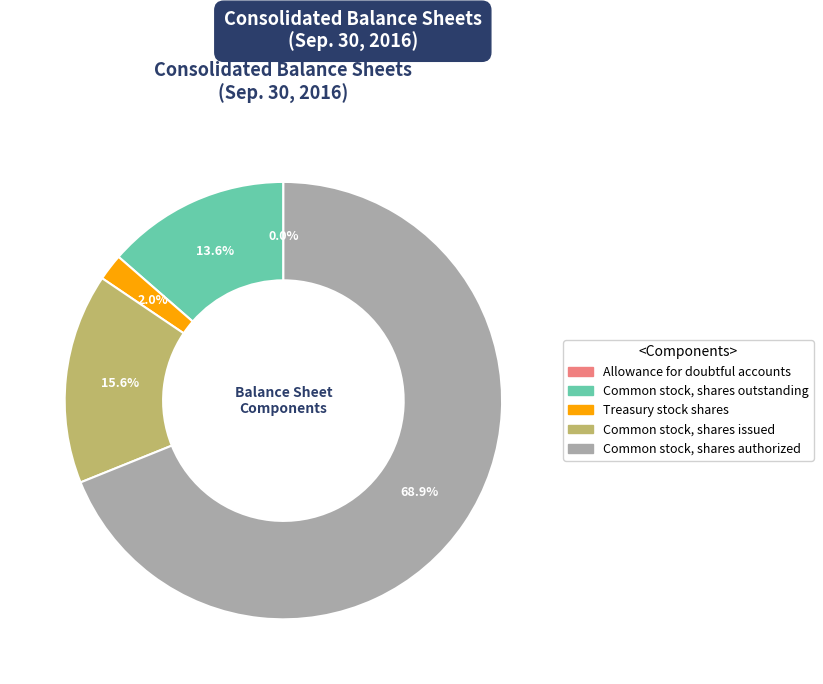

What percentage is NOT represented by Treasury stock shares?

98.0%